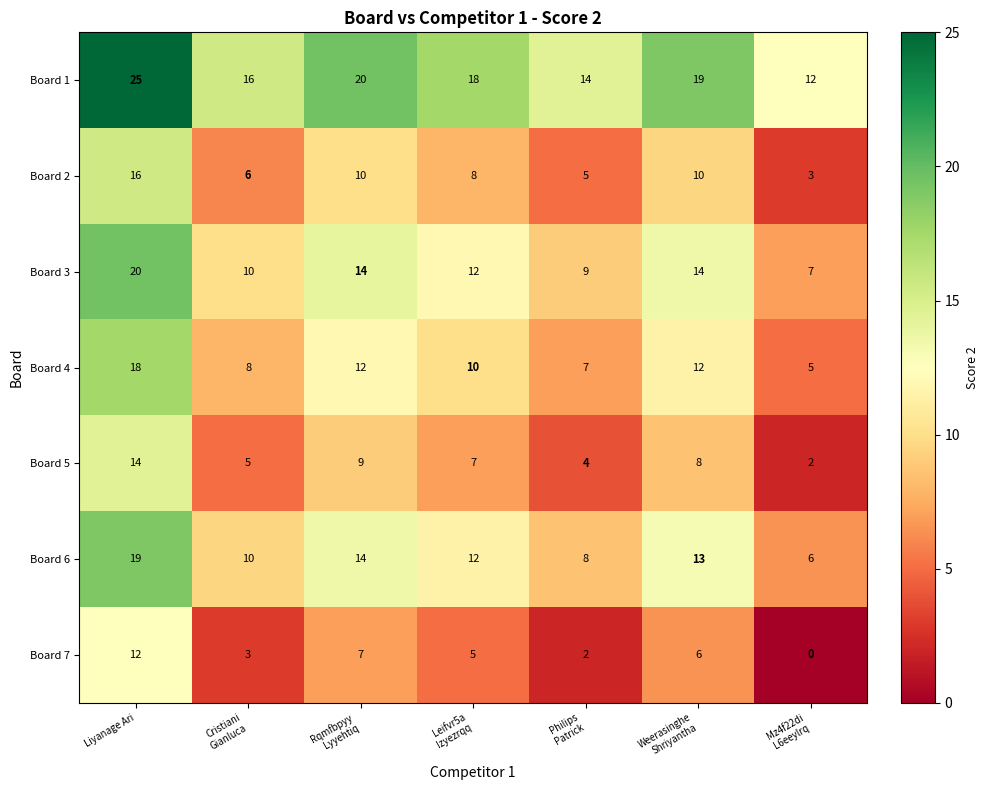

At which label does Board 1 first exceed 18?

Liyanage Ari